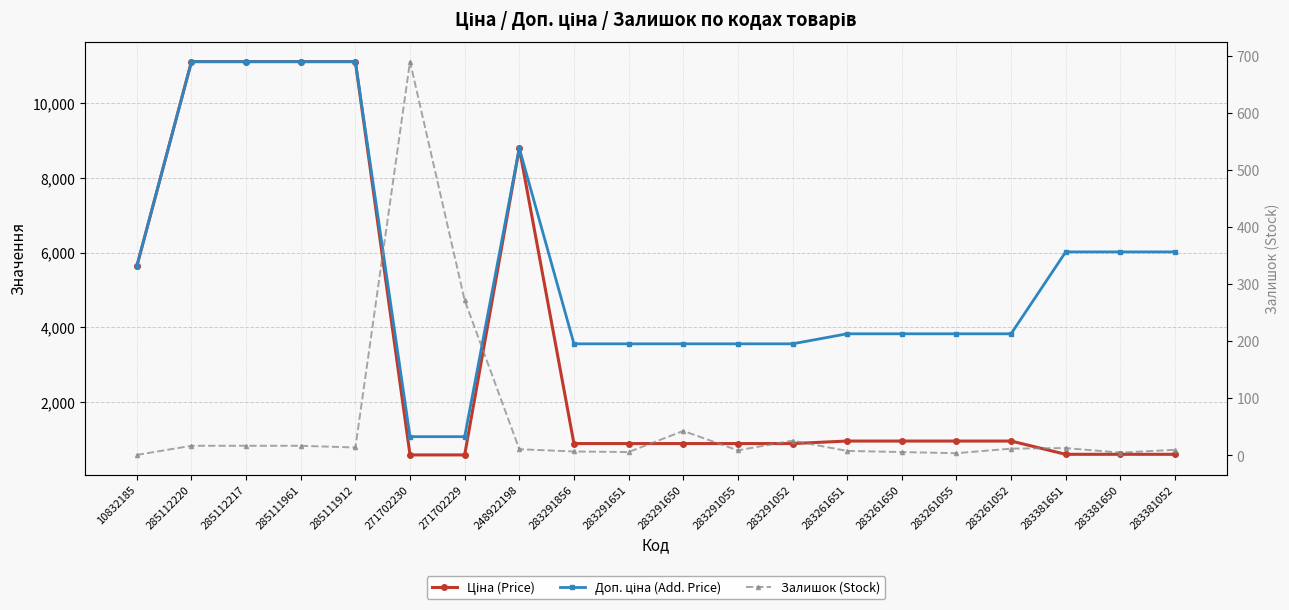

List the series in order of their peak value, lowest first.

Залишок (Stock), Ціна (Price), Доп. ціна (Add. Price)